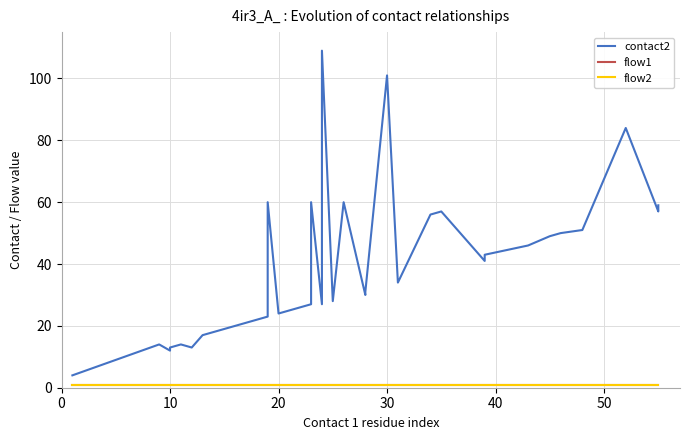

How many lines are shown in the chart?

3